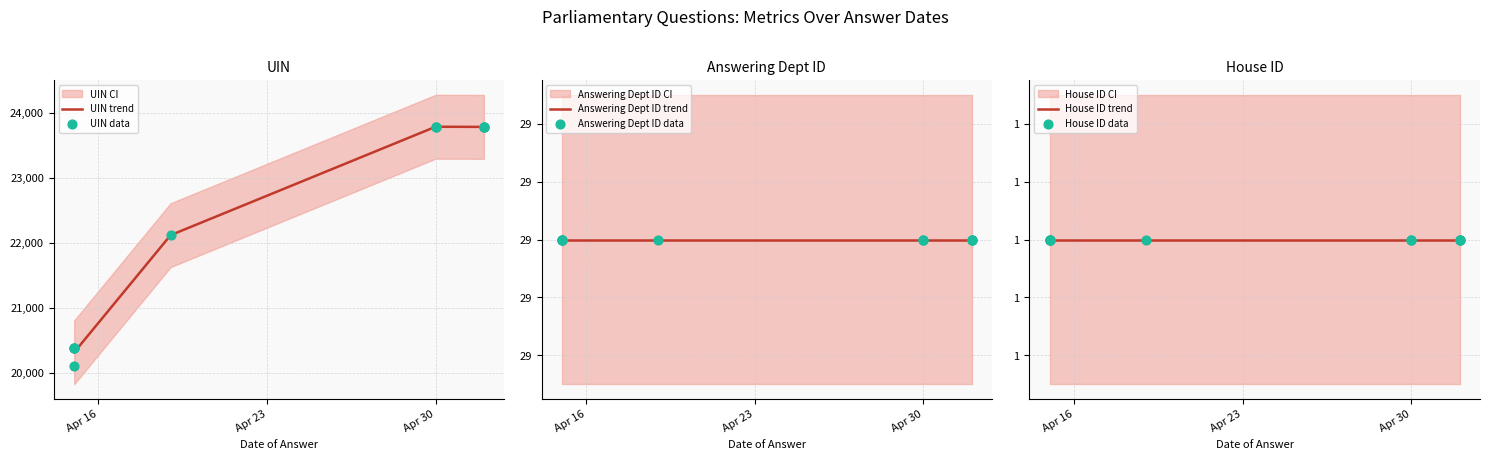

What is the total value across all series at 2024-05-02?

23813